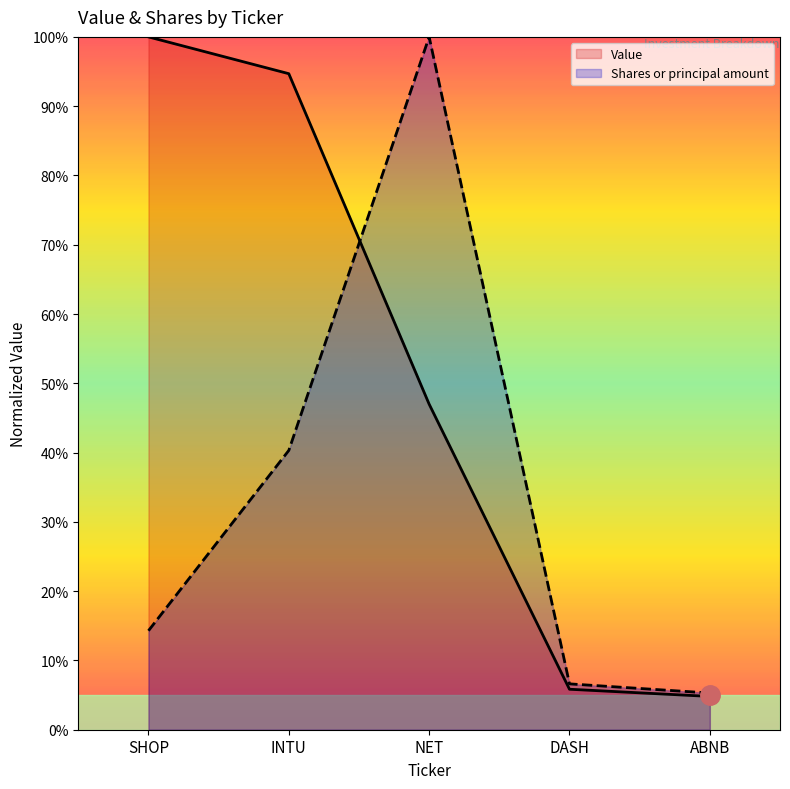

Between SHOP and DASH, which is larger?

SHOP